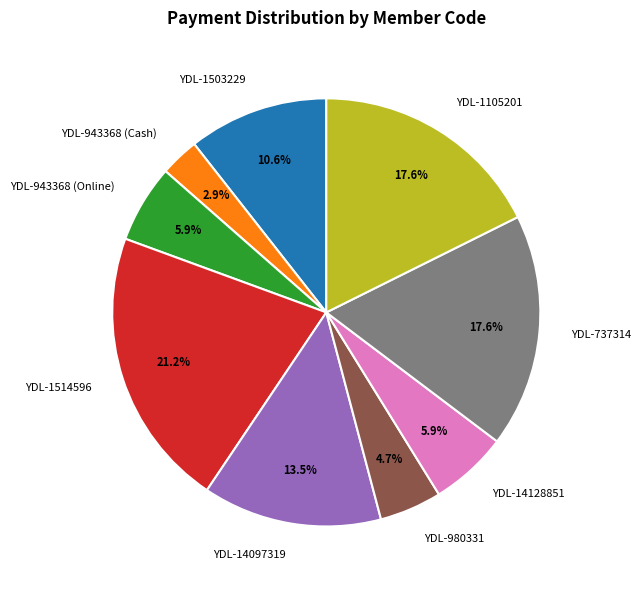

What percentage is NOT represented by YDL-1514596?

78.8%